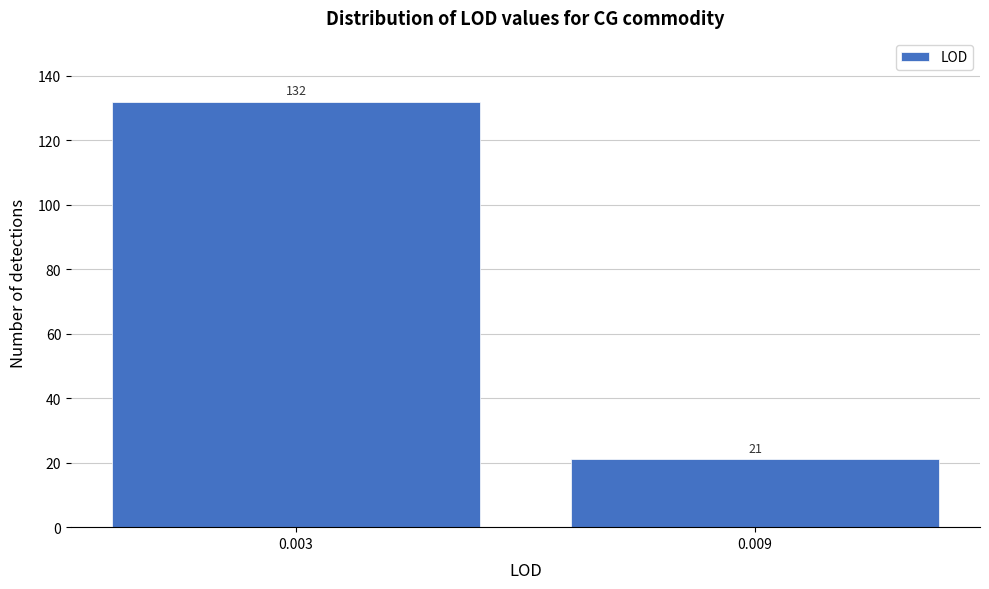

Reading right to left, transcribe all the data shown in this chart.

21	132